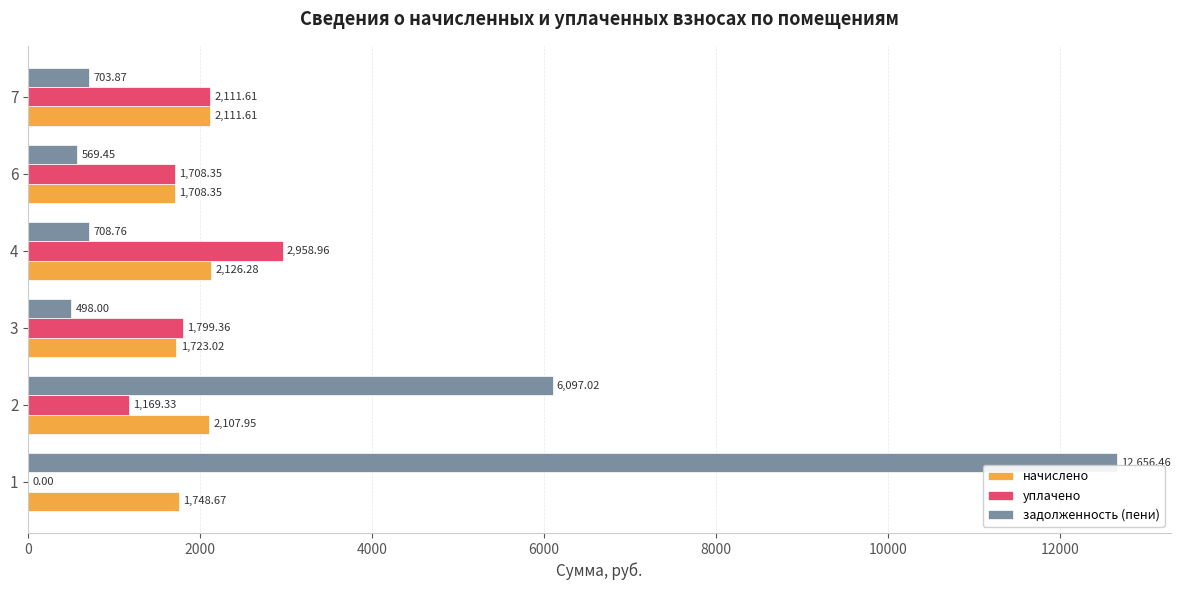

What are all the series names shown in the legend?

начислено, уплачено, задолженность (пени)